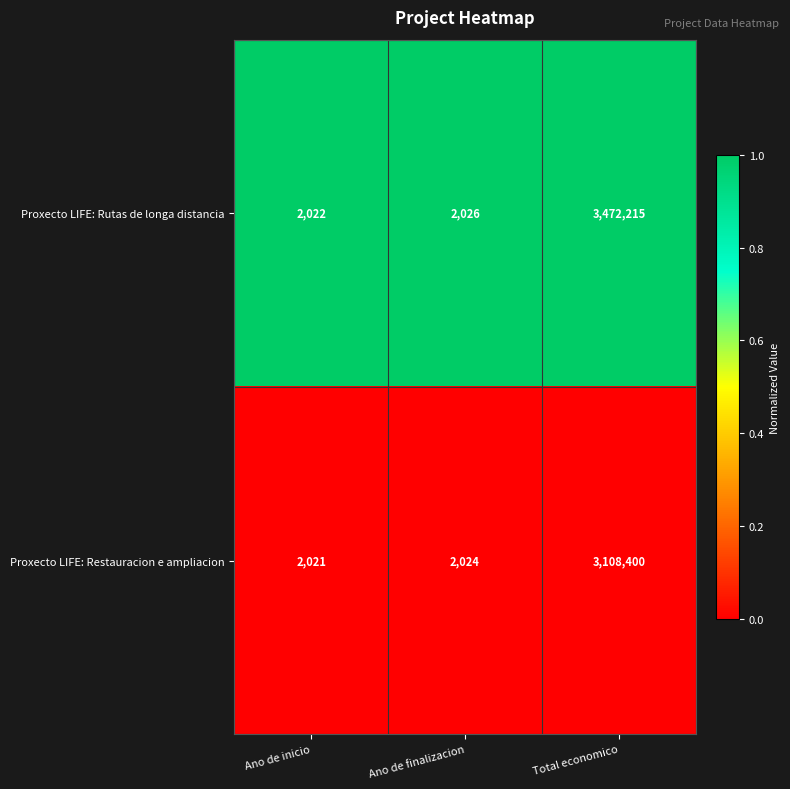

What is the total value across all series at Total economico?

6580615